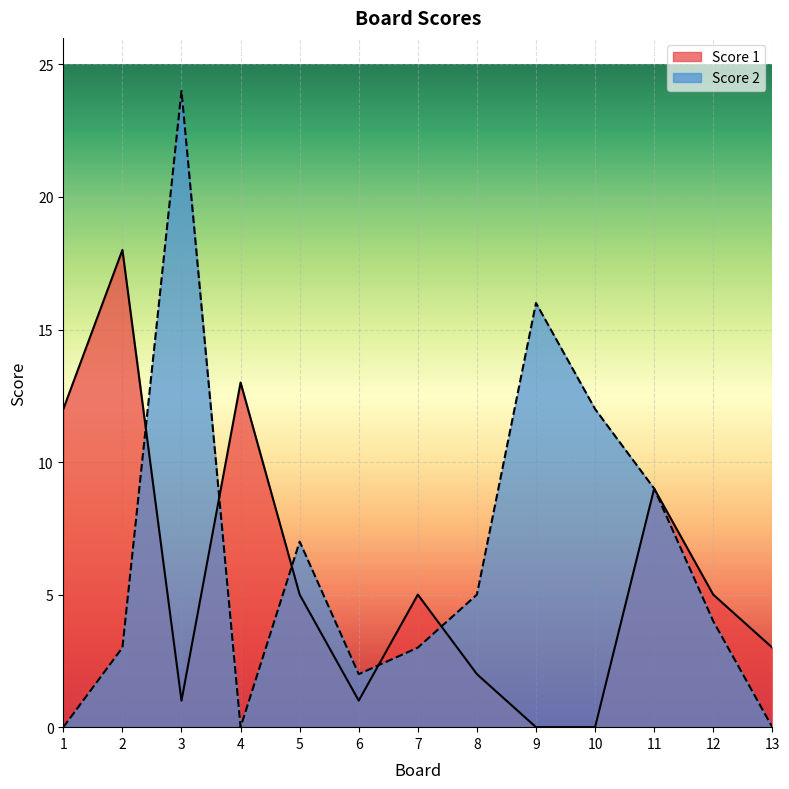

How many lines are shown in the chart?

2